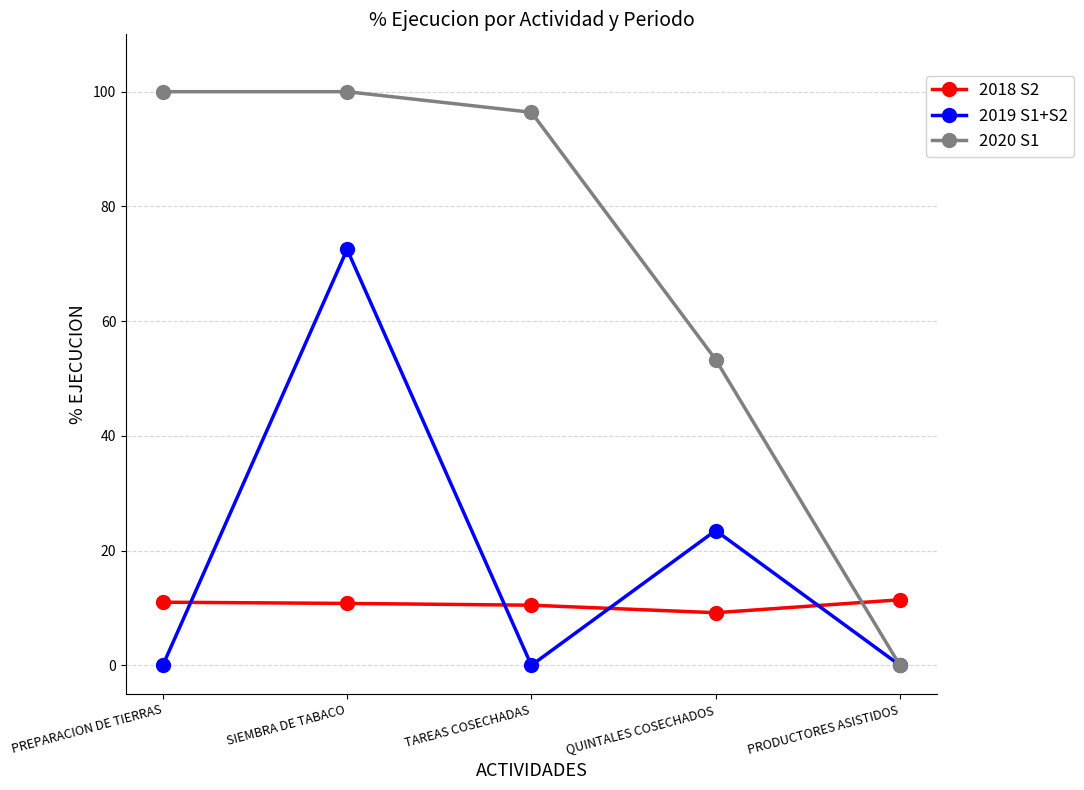

At which category does 2019 S1+S2 reach its first local peak?

SIEMBRA DE TABACO